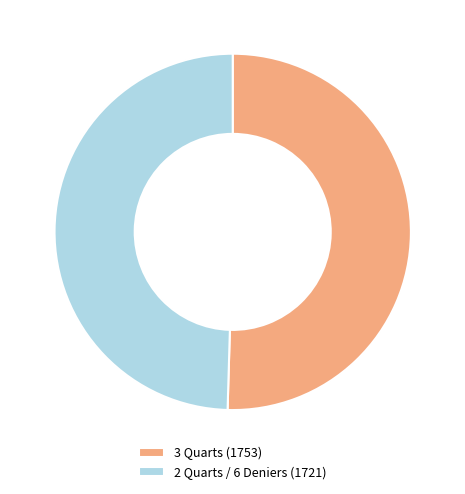

Rank the categories by value from lowest to highest.

2 Quarts / 6 Deniers (1721), 3 Quarts (1753)